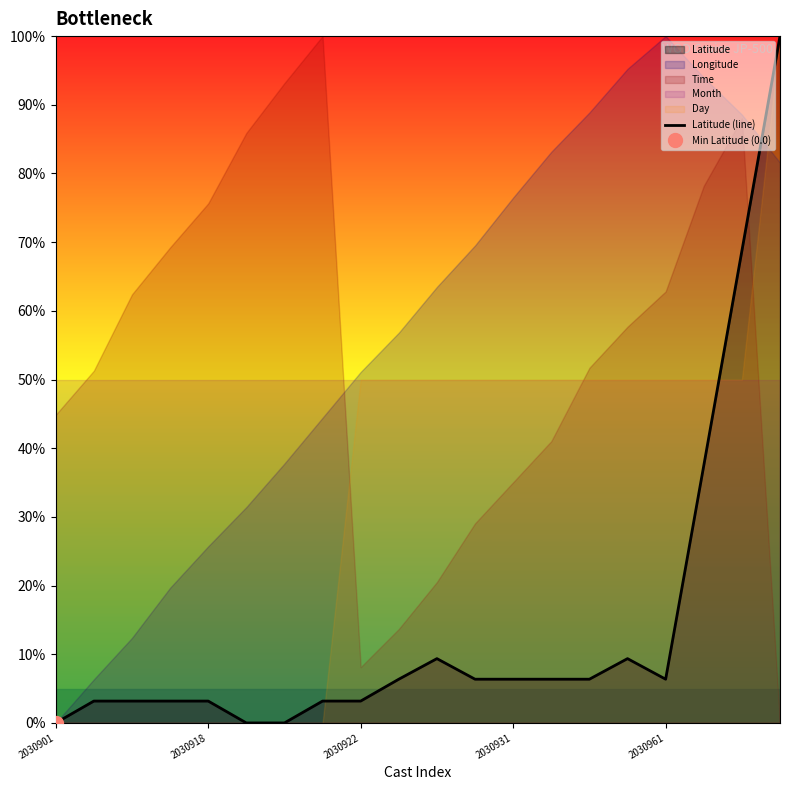

The value at 10 is 9.4. True or false?

True